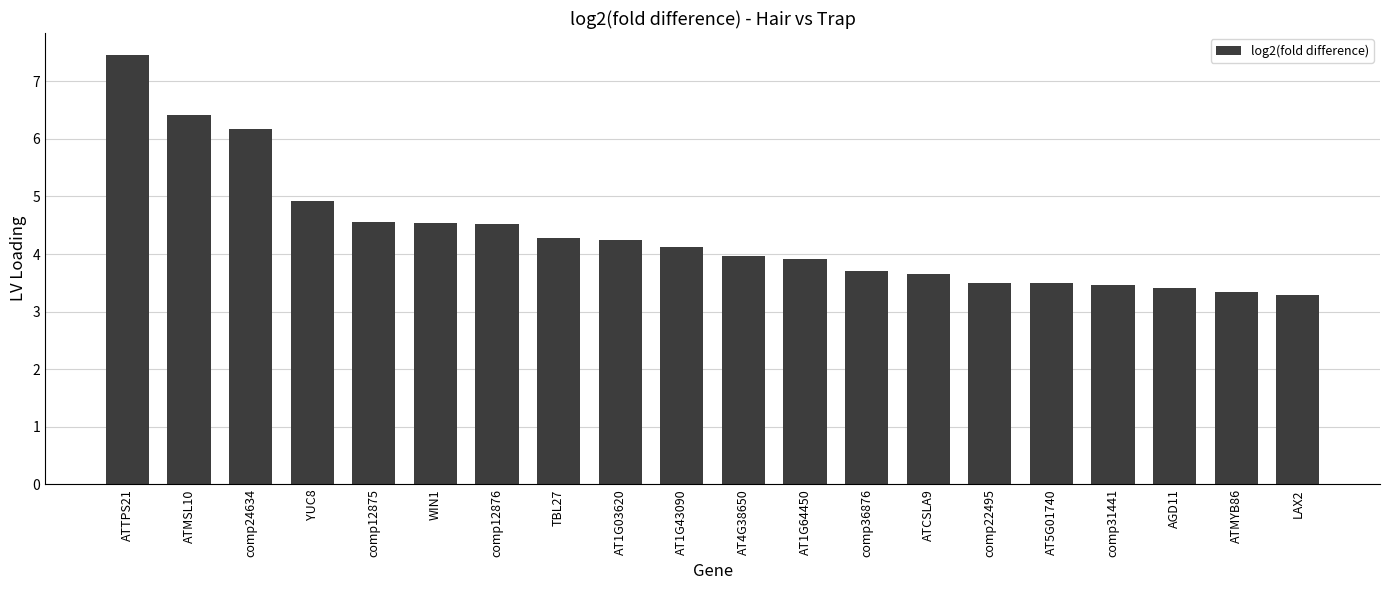

What is the value of the 10th bar from the left?

4.1